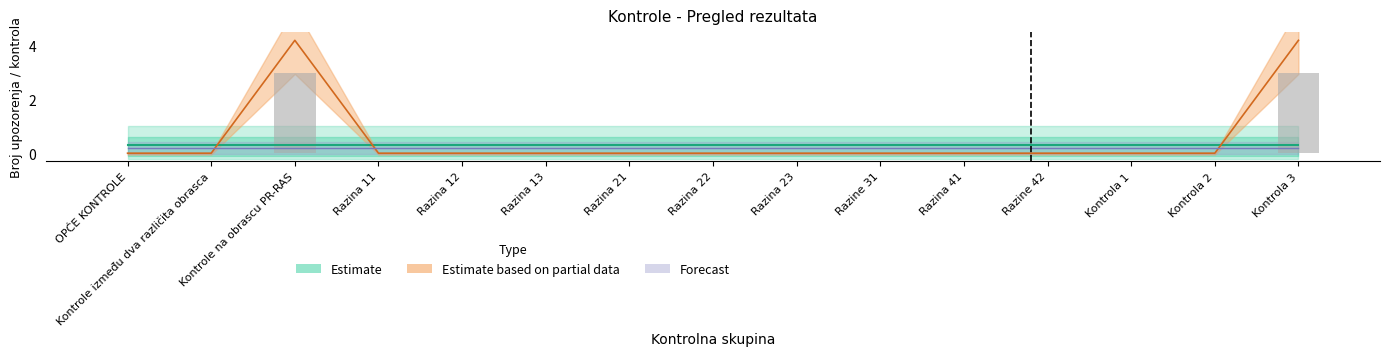

Between Razina 13 and OPĆE KONTROLE, which is larger?

Razina 13